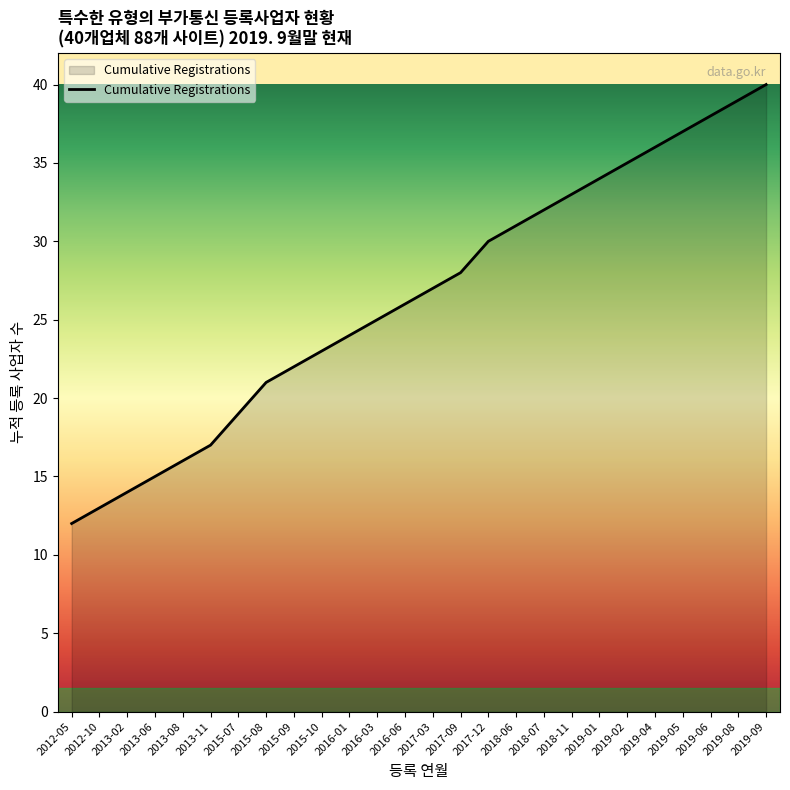

What position from the left is 2018-07?

18